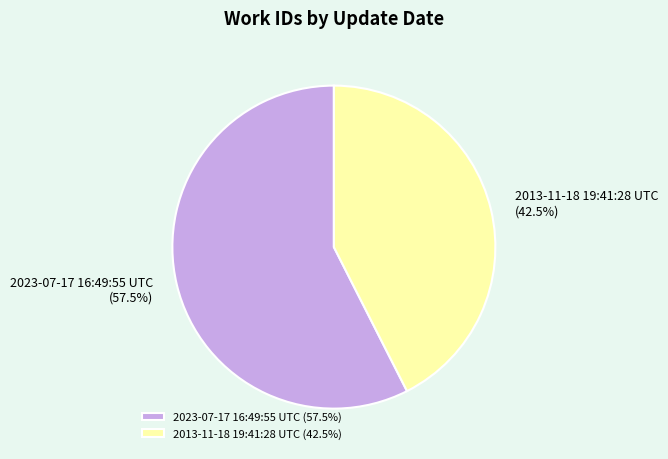

What is the total percentage of 2023-07-17 16:49:55 UTC and 2013-11-18 19:41:28 UTC?

100.0%